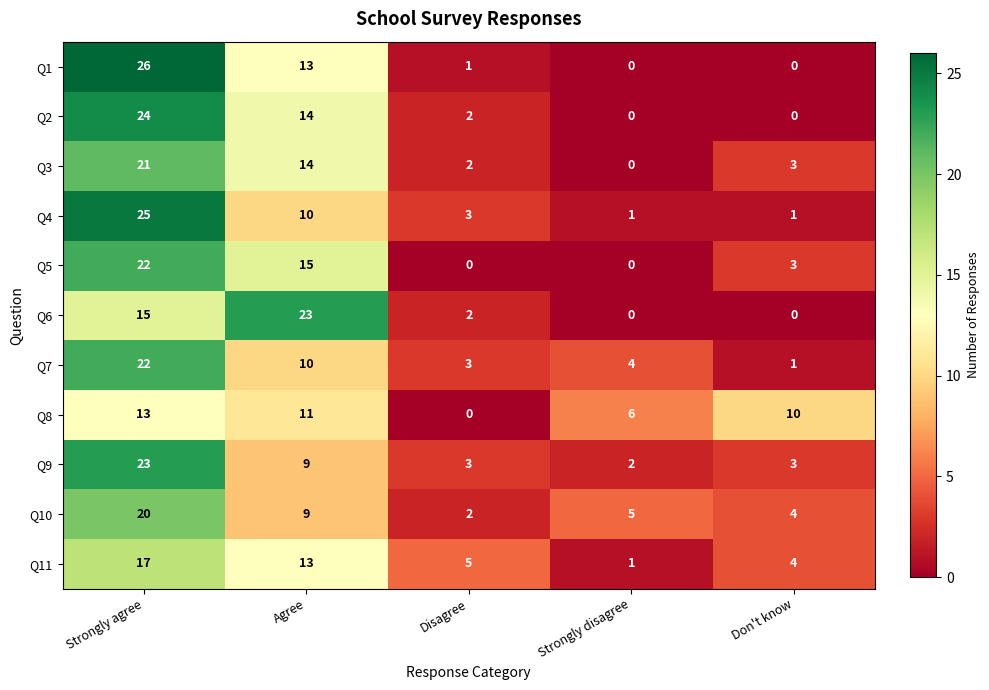

At how many categories does at least one series exceed 8?

3